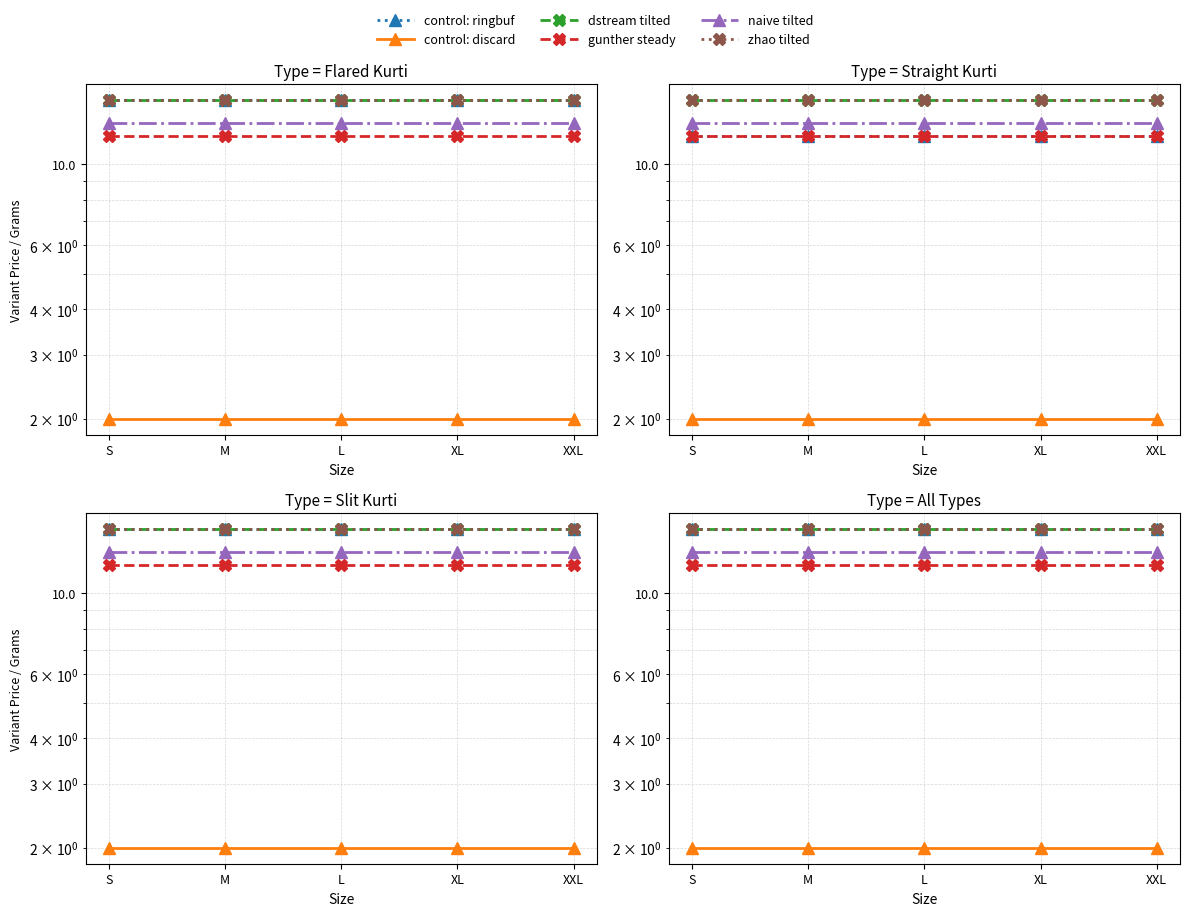

Reading left to right, transcribe all the data shown in this chart.

control: ringbuf: S=15	M=15	L=15	XL=15	XXL=15
control: discard: S=2	M=2	L=2	XL=2	XXL=2
dstream tilted: S=15	M=15	L=15	XL=15	XXL=15
gunther steady: S=12	M=12	L=12	XL=12	XXL=12
naive tilted: S=13	M=13	L=13	XL=13	XXL=13
zhao tilted: S=15	M=15	L=15	XL=15	XXL=15